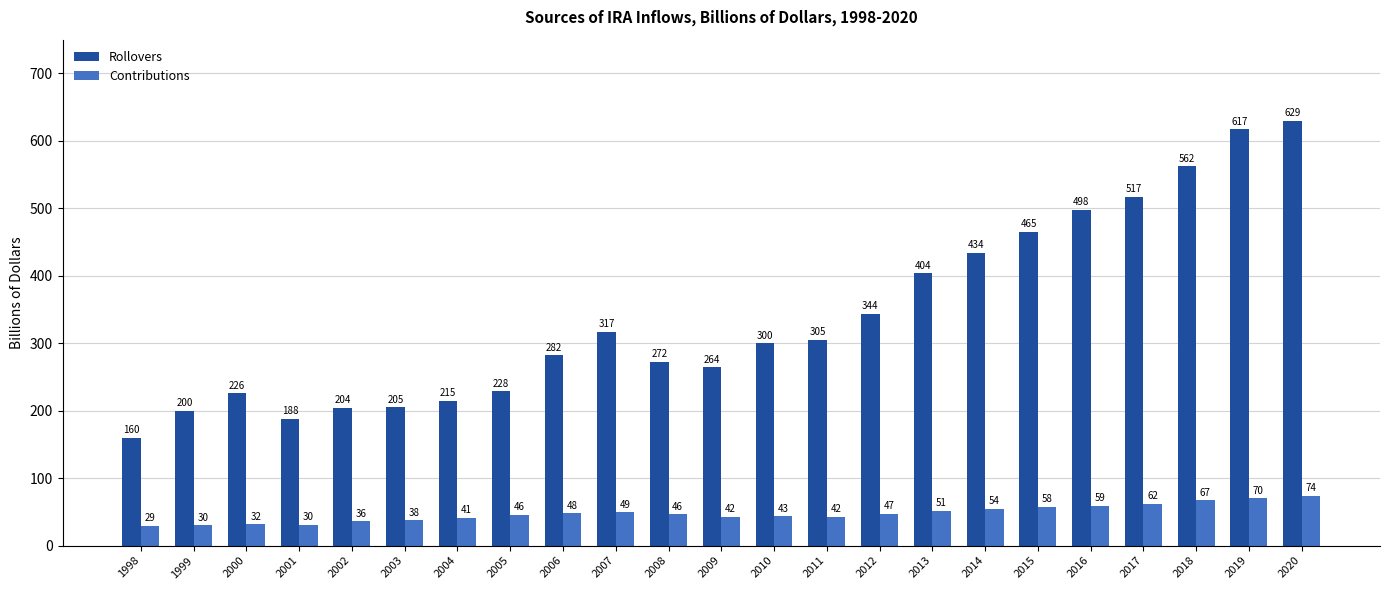

What is the maximum value for Rollovers?

629.3